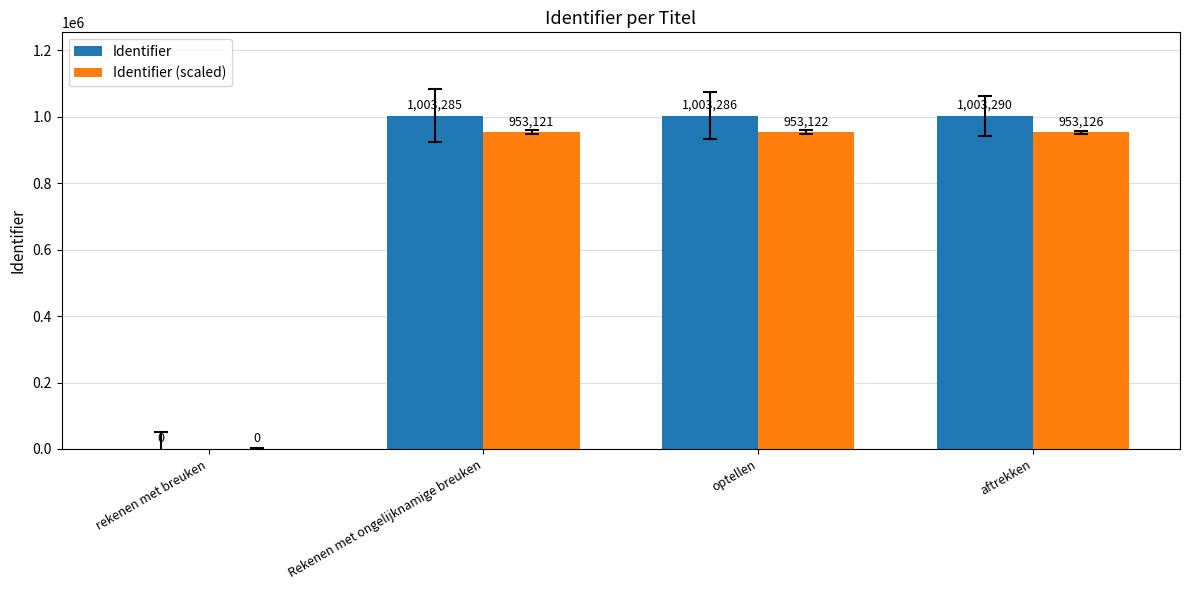

At which label is Identifier closest to 501645?

Rekenen met ongelijknamige breuken